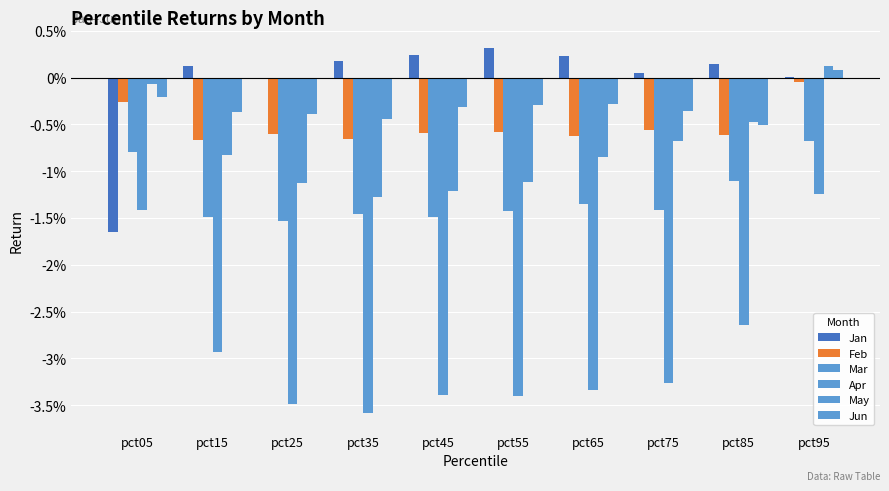

What is the difference between the second highest and second lowest values in the Apr series?

2.1